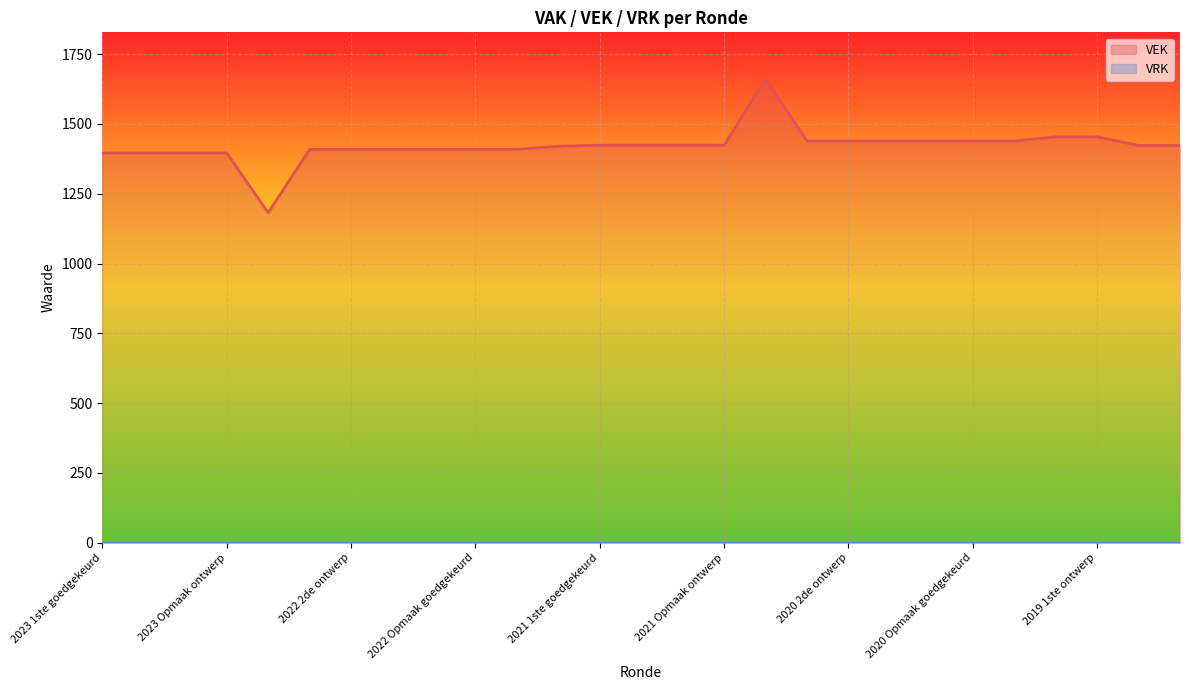

What is the difference between the maximum and minimum values?

480